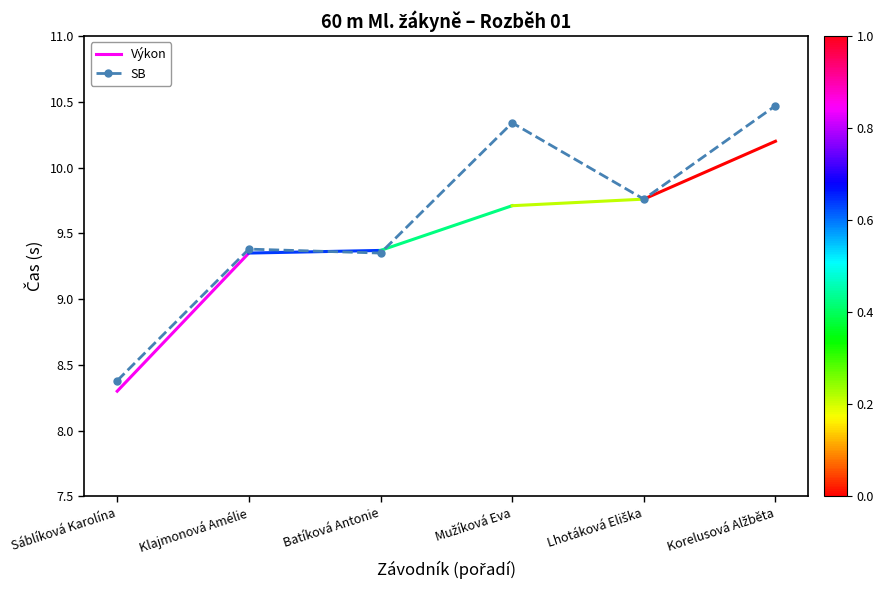

True or false: there are more than 1 points higher than both neighbors.

True